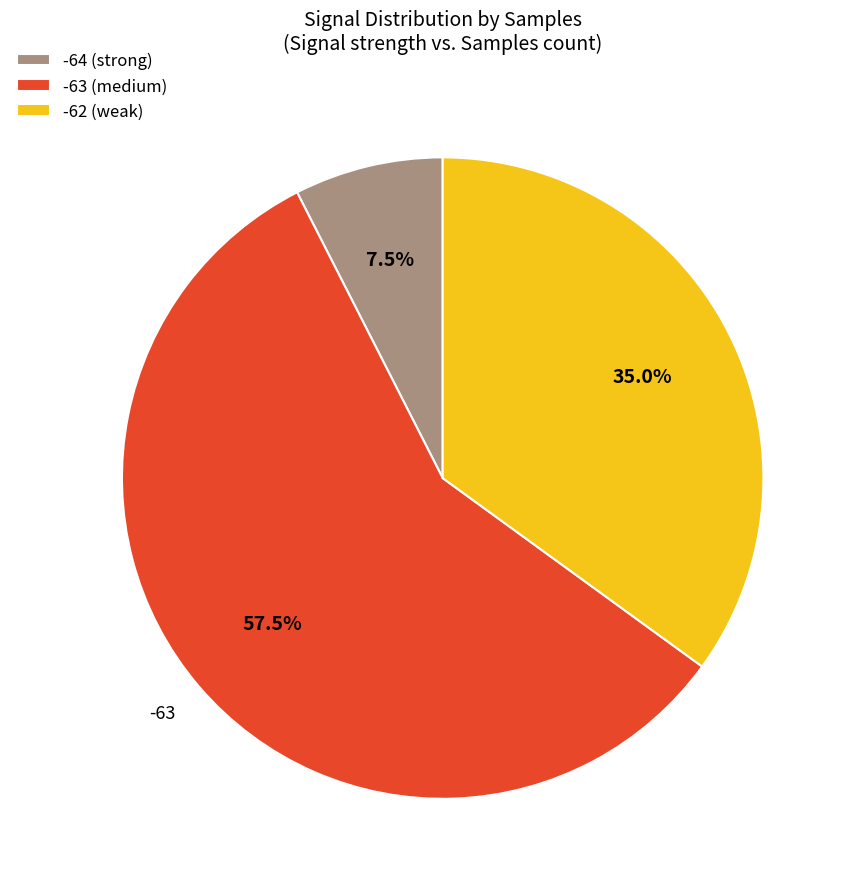

What is the majority slice?

-63 (medium)